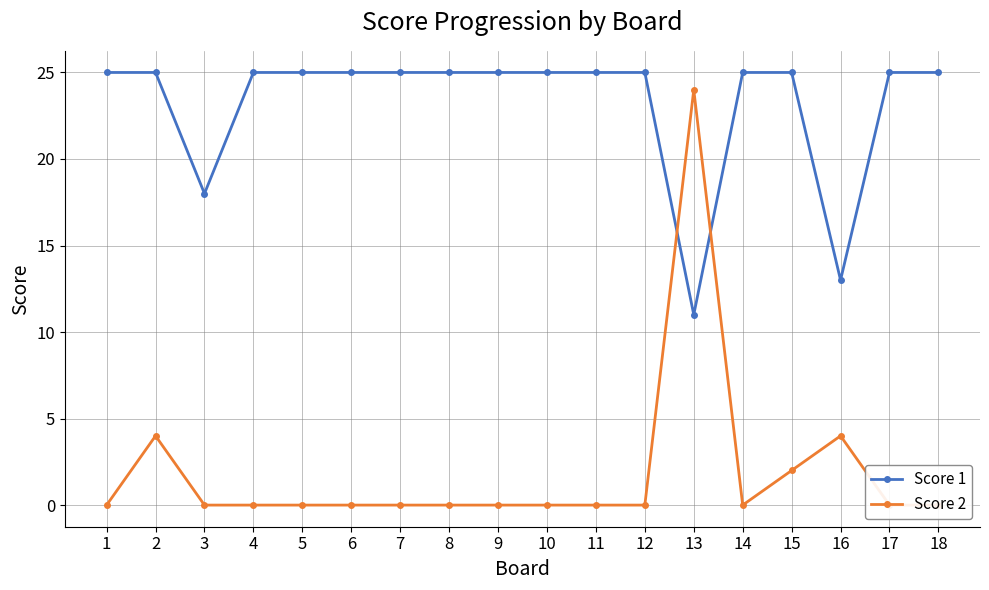

What are all the series names shown in the legend?

Score 1, Score 2